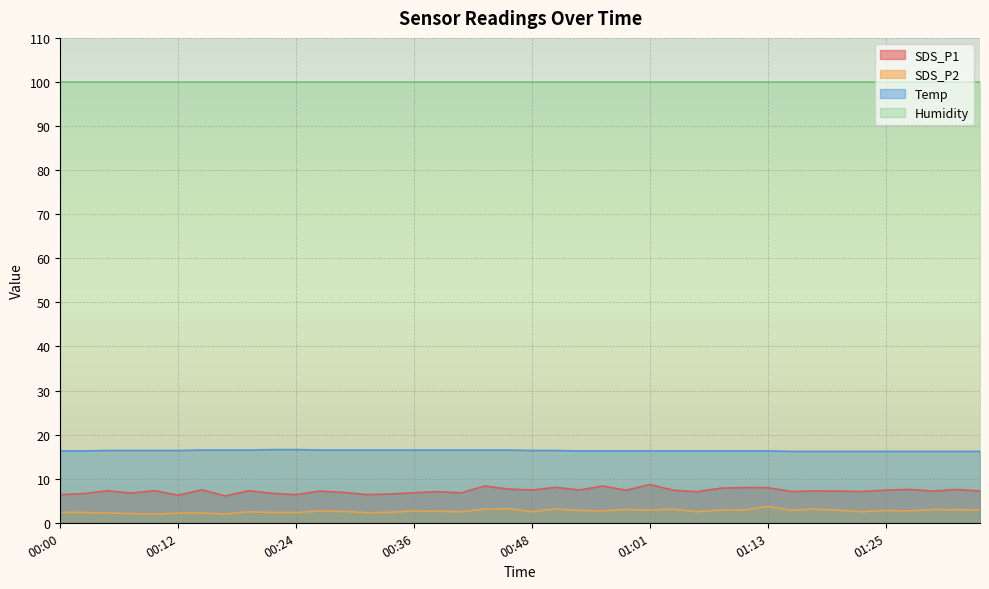

Rank the series by their maximum value, from lowest to highest.

SDS_P2, SDS_P1, Temp, Humidity